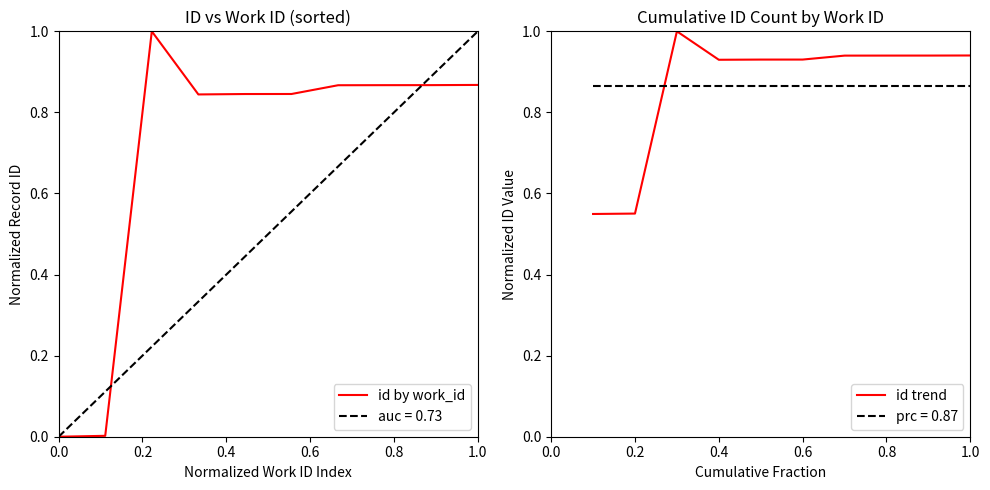

Rank the series by their average value, from highest to lowest.

id trend, id by work_id